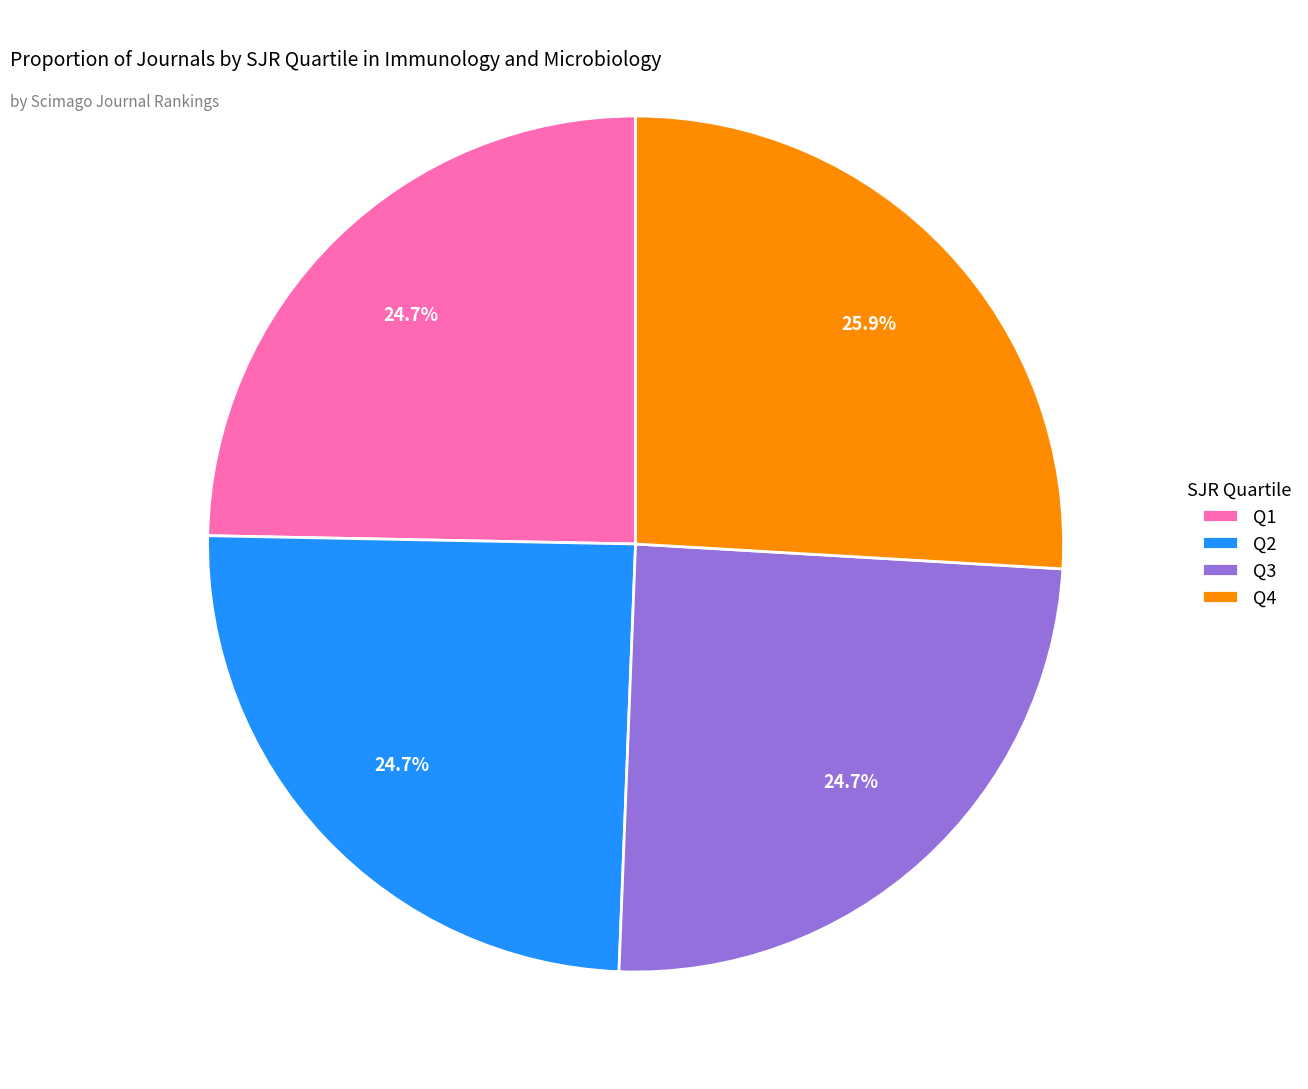

To the nearest percent, what is the difference between the largest and smallest slice percentages?

1%